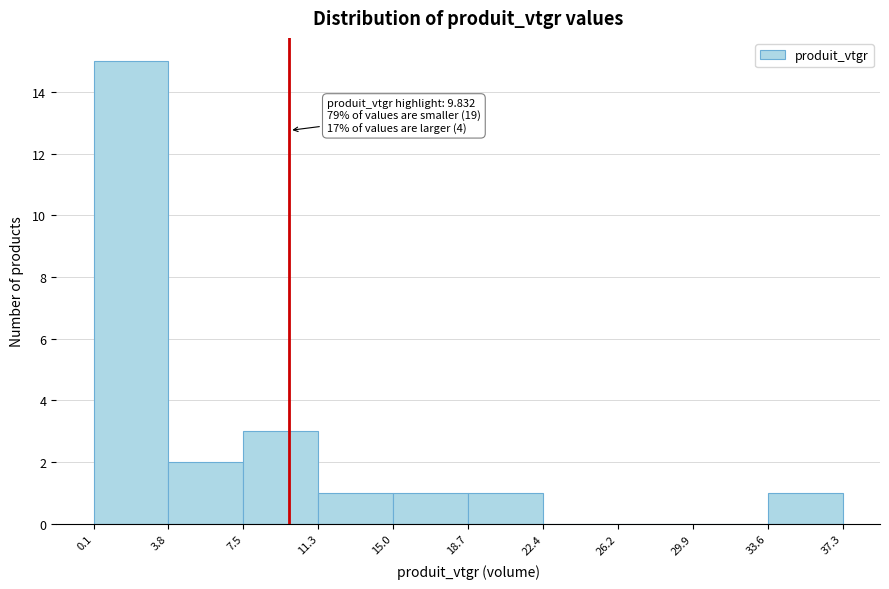

Which range on the x-axis has the tallest bar?

0.1 to 3.8